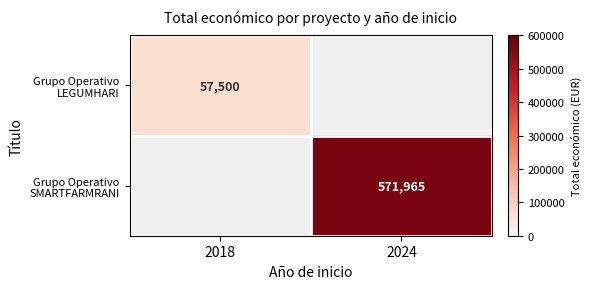

The value of Grupo Operativo LEGUMHARI at 2018 is 57500. True or false?

True